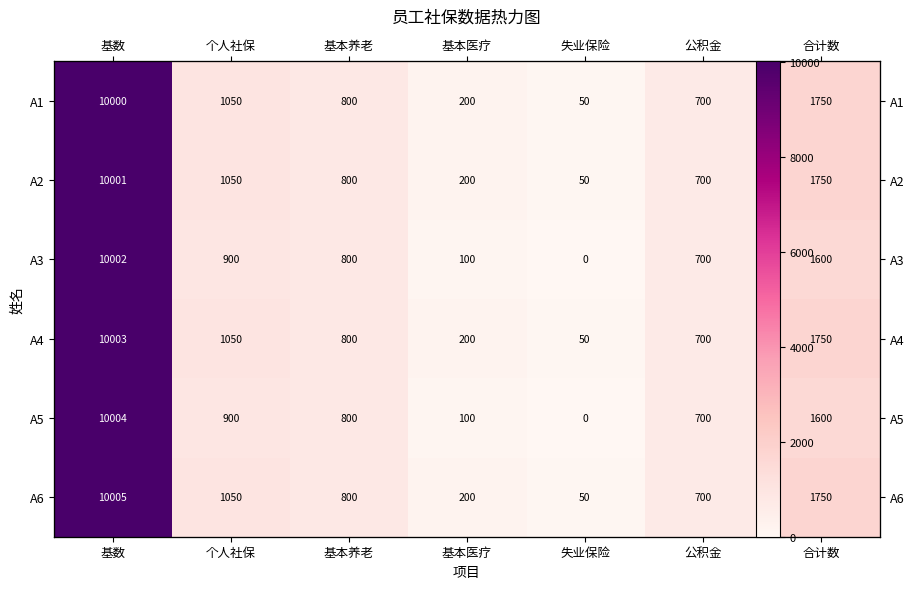

At which category is the sum across all series the highest?

基数